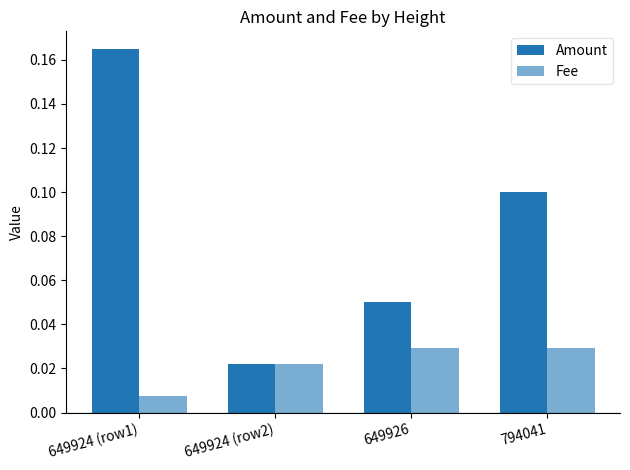

How many bars are there in each group?

2